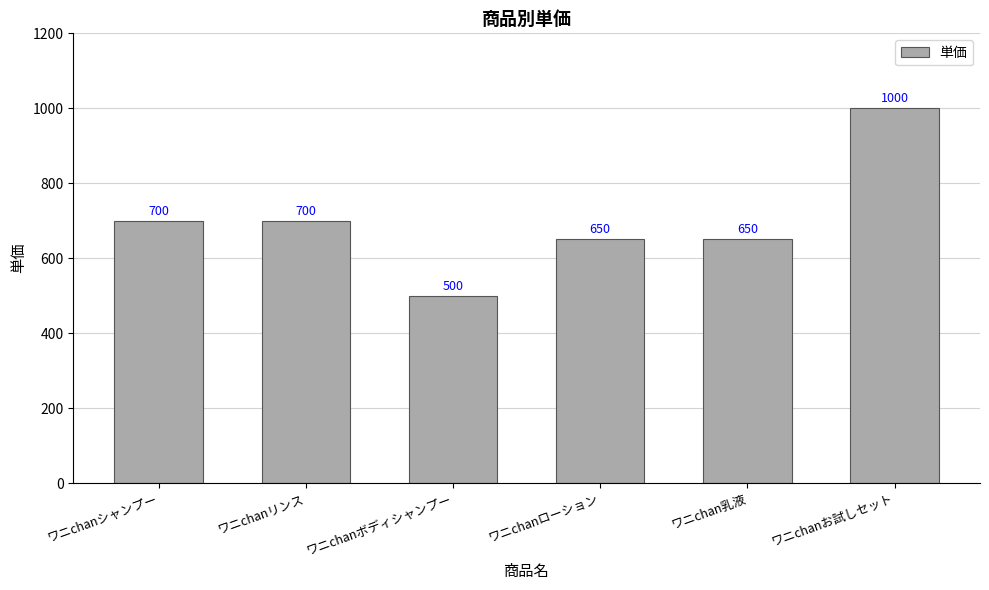

What is the label of the 2nd bar from the right?

ワニchan乳液